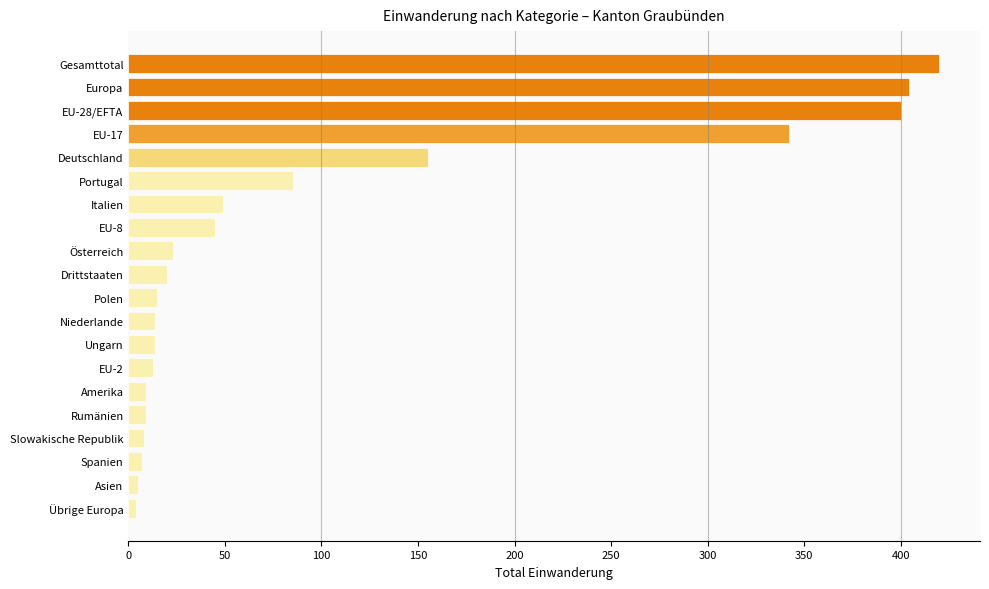

What is the change in value from Niederlande to Österreich?

+9